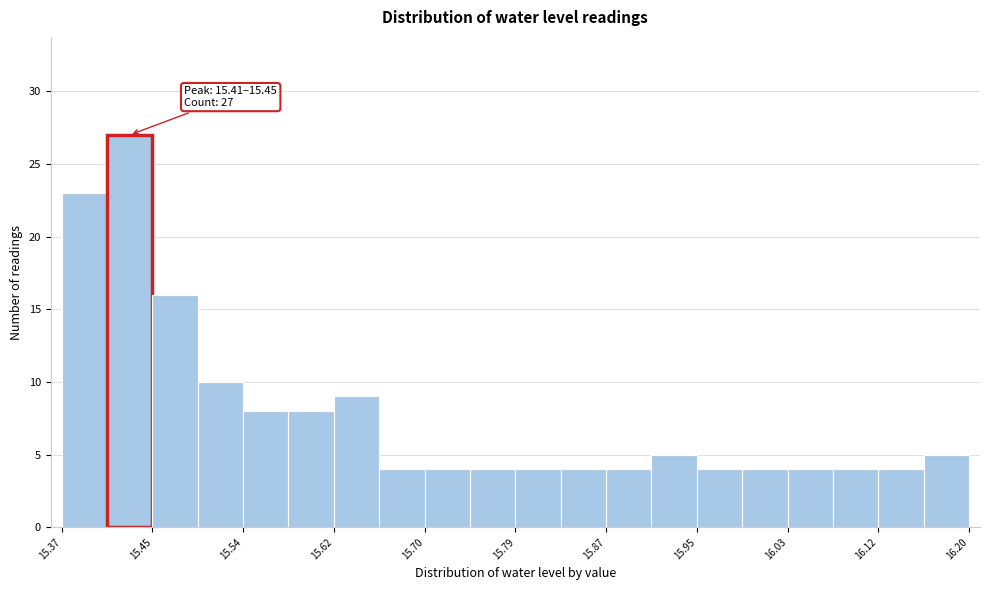

Which range on the x-axis has the tallest bar?

15.41 to 15.45